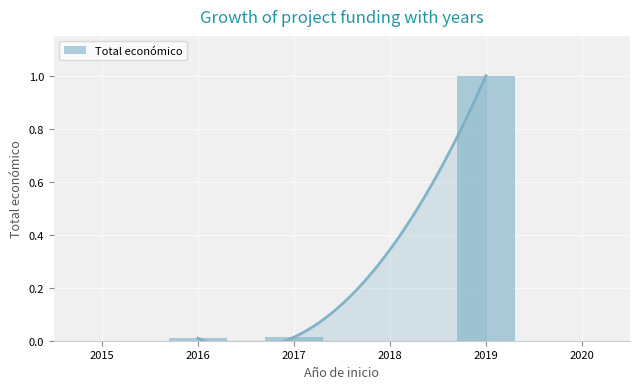

What is the difference between the maximum and minimum values?

1.0